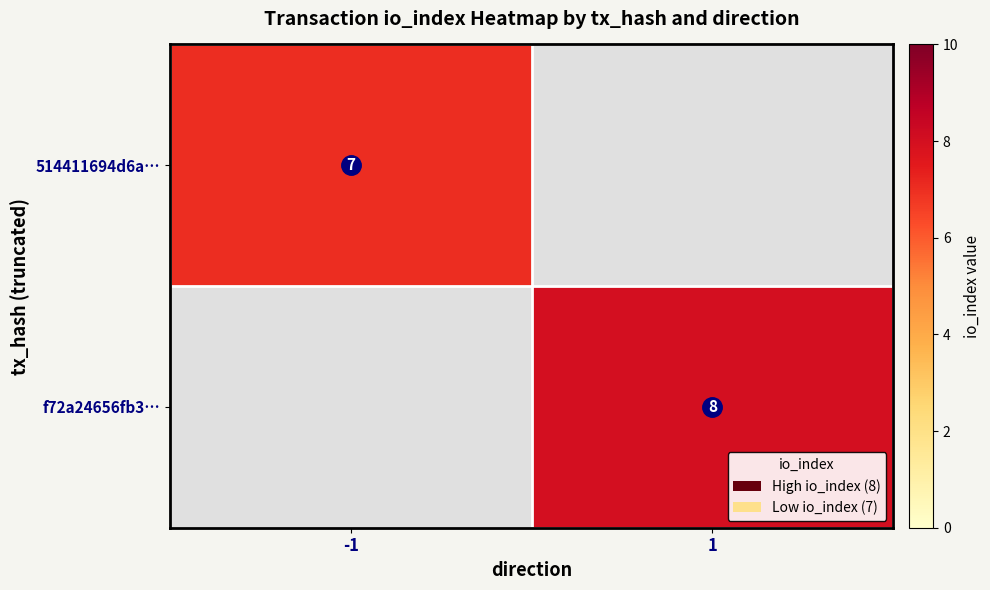

Is it true that 514411694d6a… equals 11 at -1?

False